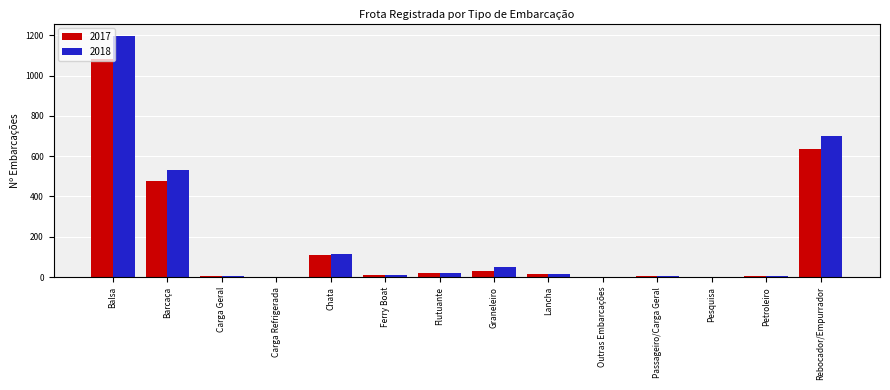

The value of 2017 at Carga Refrigerada is 1. True or false?

True